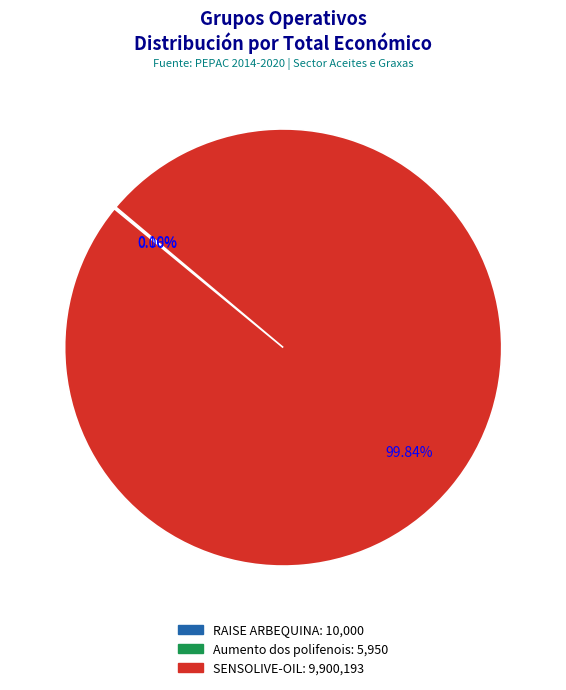

True or false: SENSOLIVE-OIL accounts for 100% of the total.

True